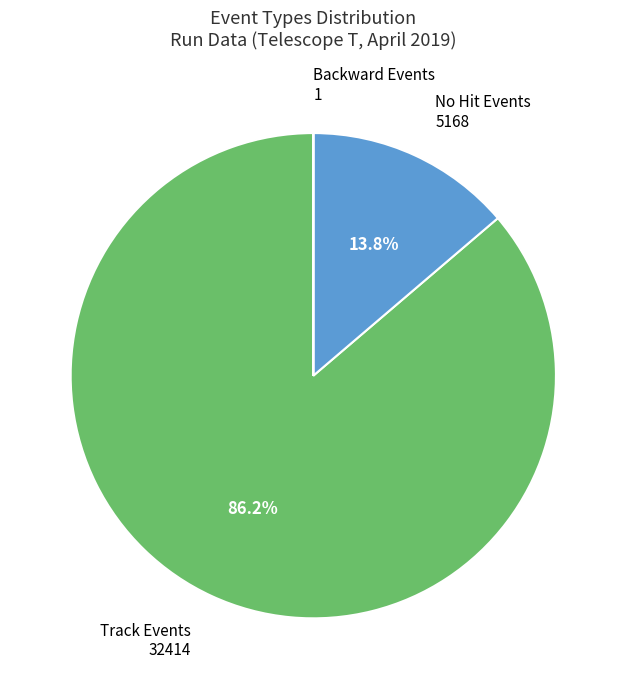

Is there a majority slice in this chart?

Yes